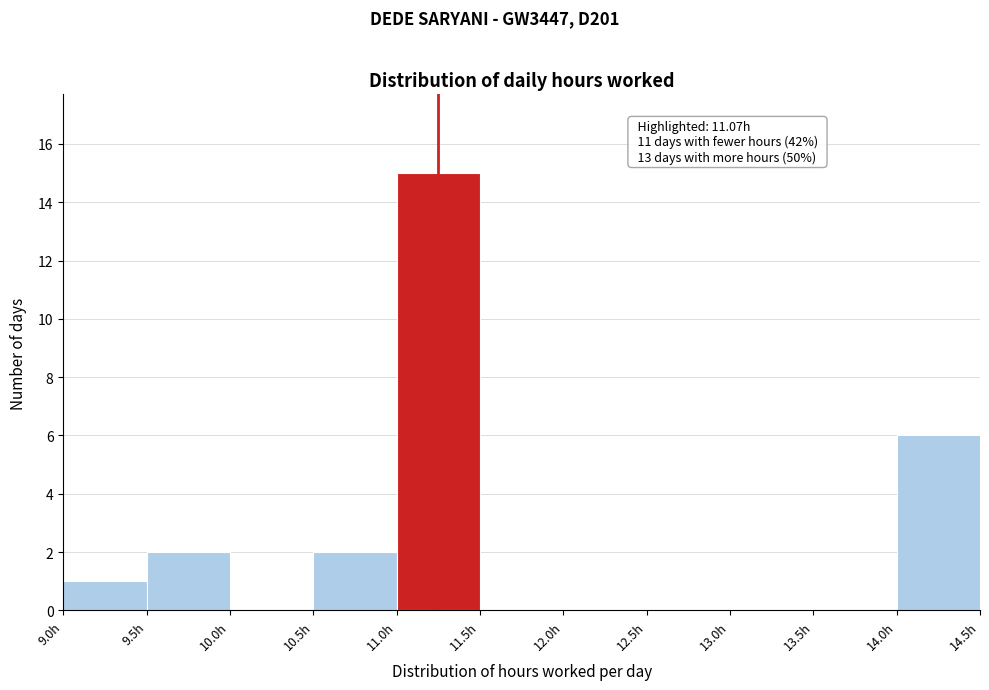

Which range on the x-axis has the tallest bar?

11.0 to 11.5